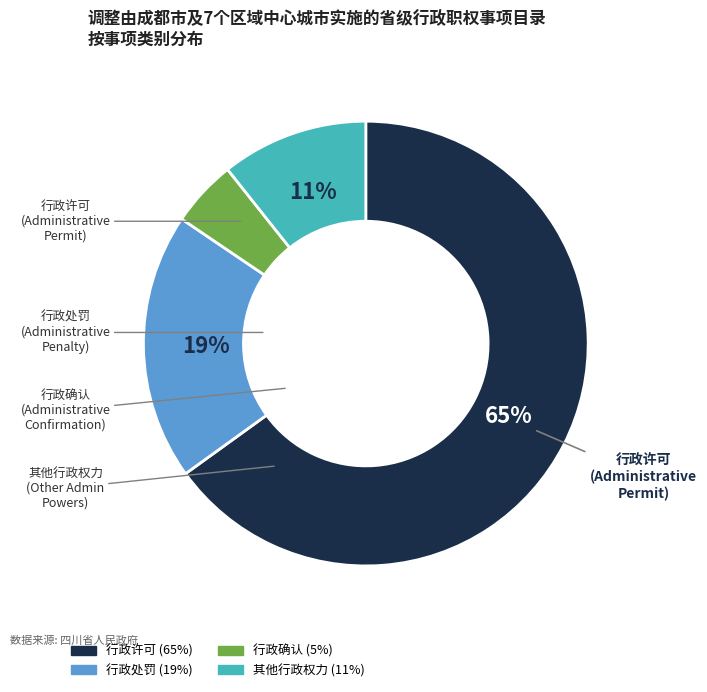

Which has a higher value, 行政处罚 or 行政确认?

行政处罚